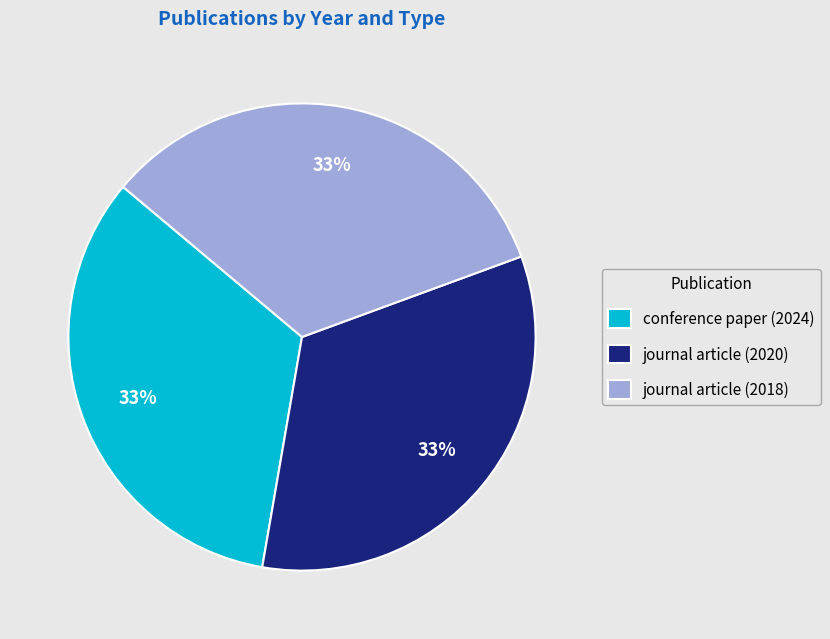

Is there a majority slice in this chart?

No